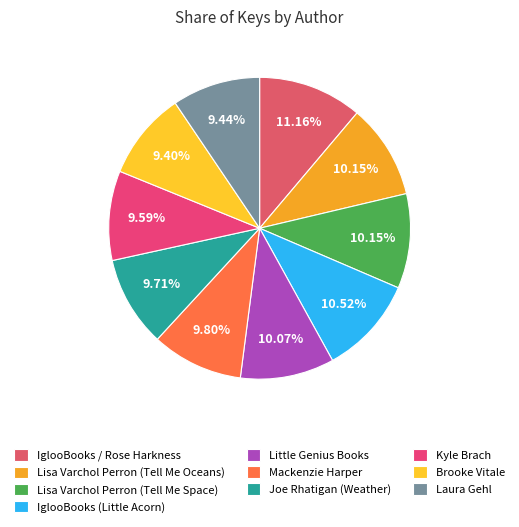

The IglooBooks (Little Acorn) slice represents 22% of the pie. True or false?

False